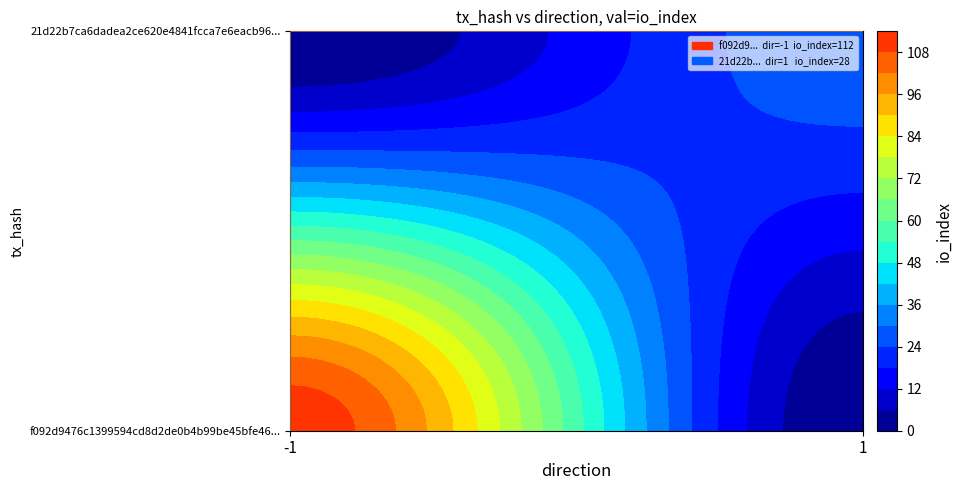

What is the sum of all 21d22b7ca6dadea2ce620e4841fcca7e6eacb96 values?

29